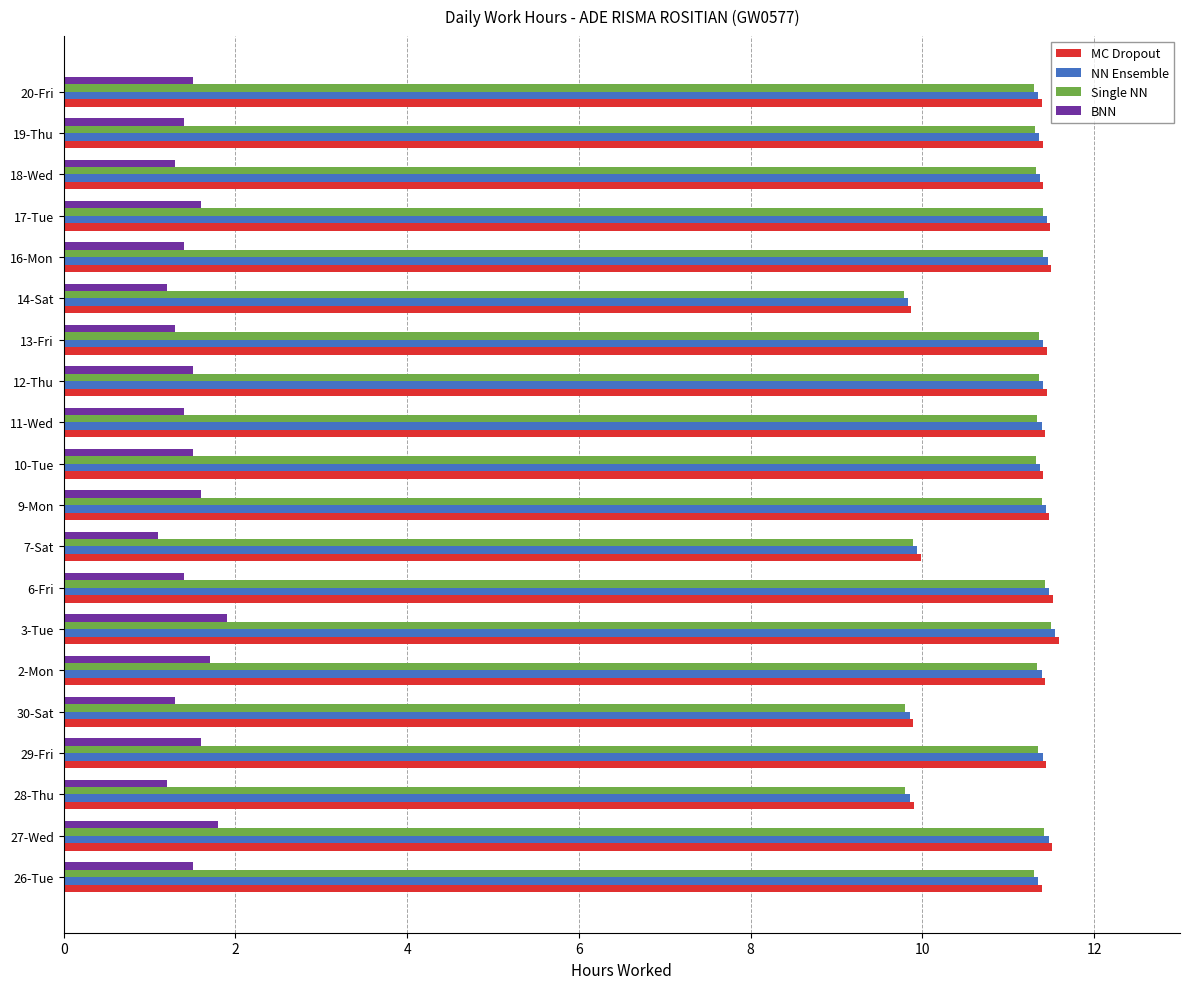

What is the difference between the maximum and minimum values in the MC Dropout series?

1.7